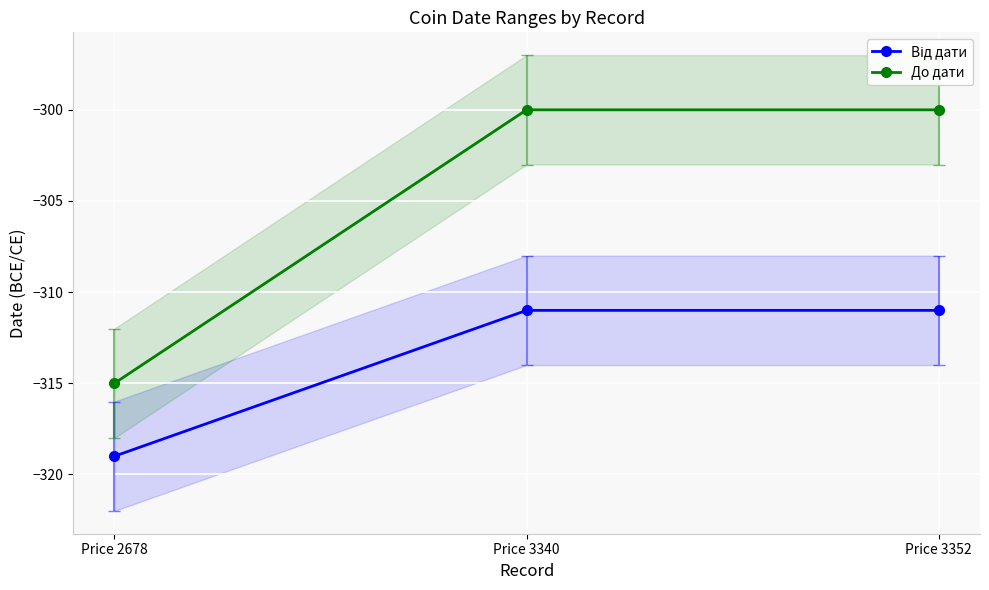

Is it true that До дати equals -315 at Price 2678?

True